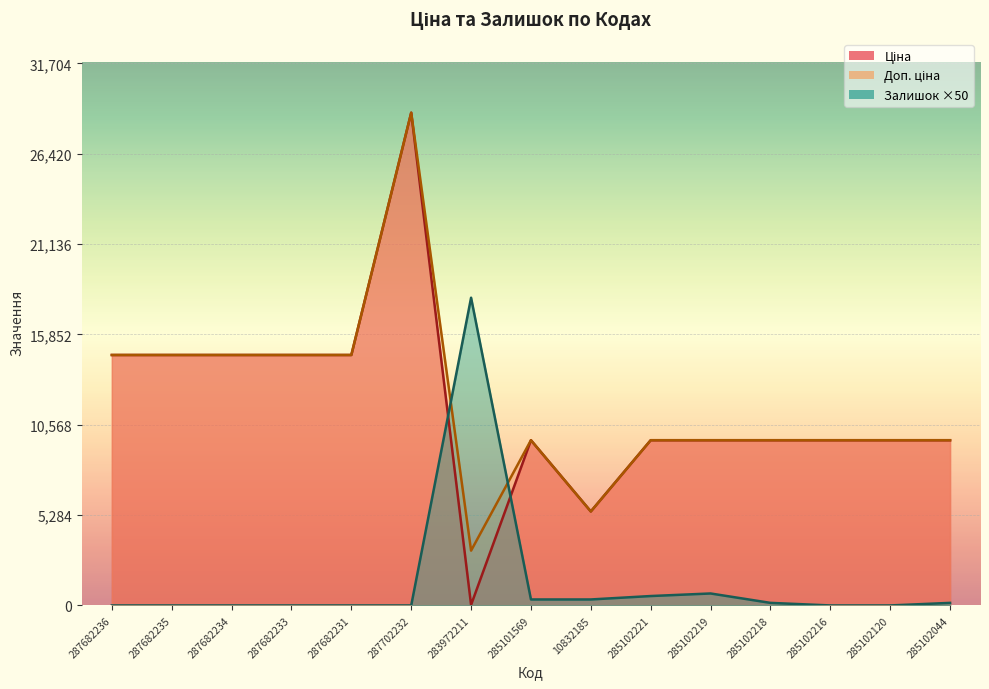

Where is the first local minimum for Доп. ціна?

283972211